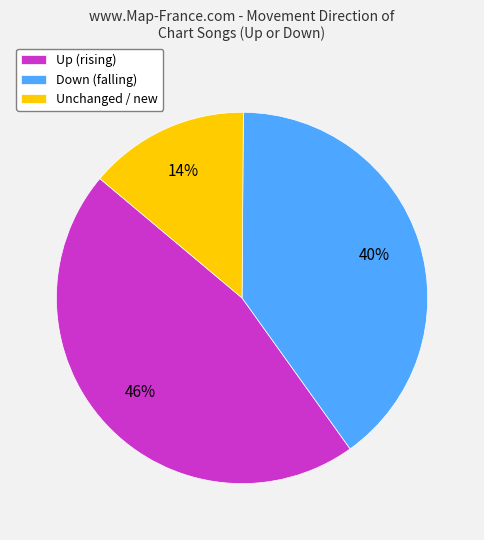

Combined, do Unchanged / new and Down (falling) account for over 50%?

Yes